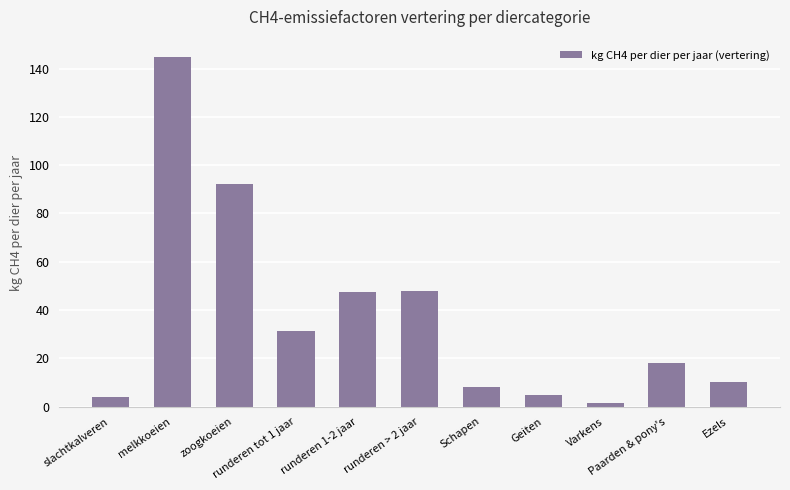

What is the average value?

37.2